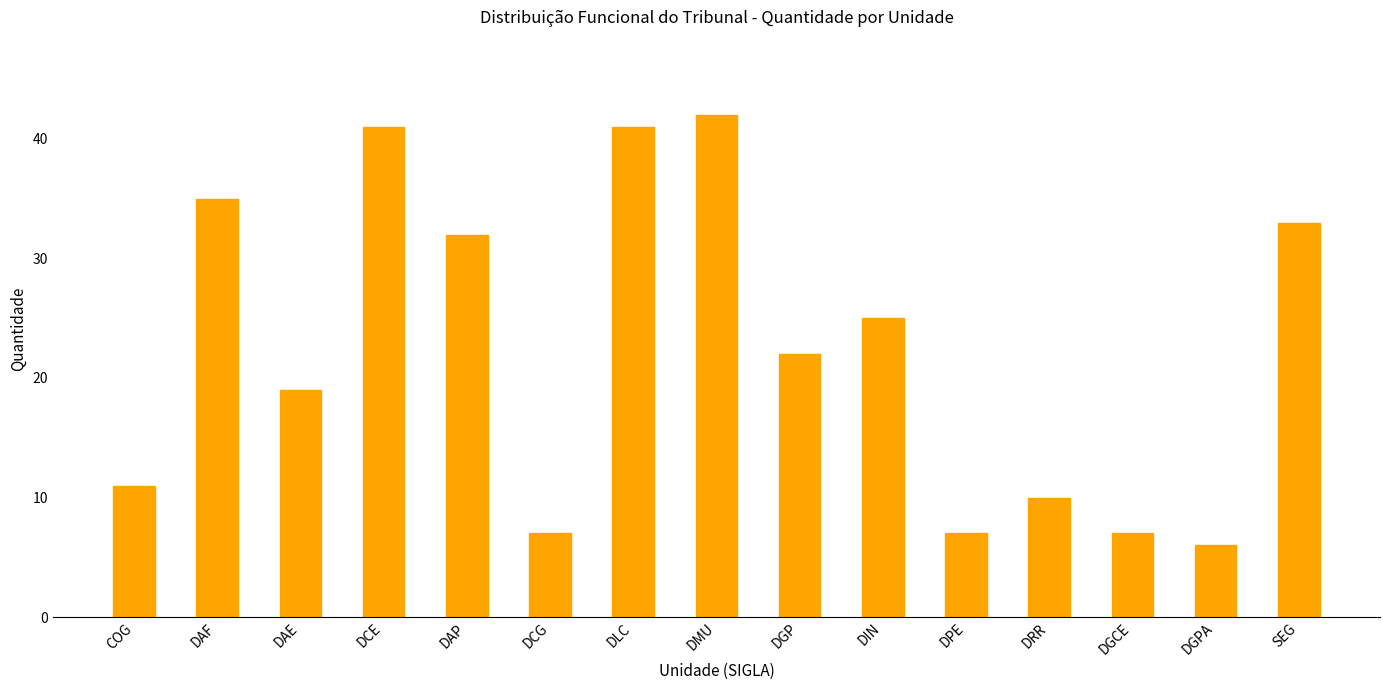

What is the label of the 3rd bar from the left?

DAE